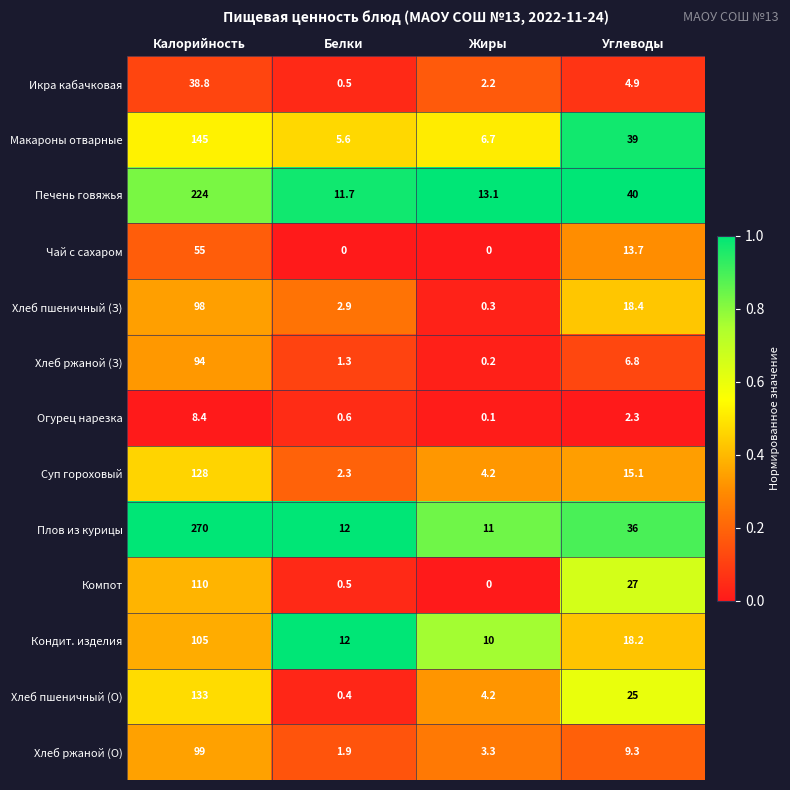

Rank the series by their maximum value, from highest to lowest.

Плов из курицы, Печень говяжья, Макароны отварные, Хлеб пшеничный (О), Суп гороховый, Компот, Кондит. изделия, Хлеб ржаной (О), Хлеб пшеничный (З), Хлеб ржаной (З), Чай с сахаром, Икра кабачковая, Огурец нарезка